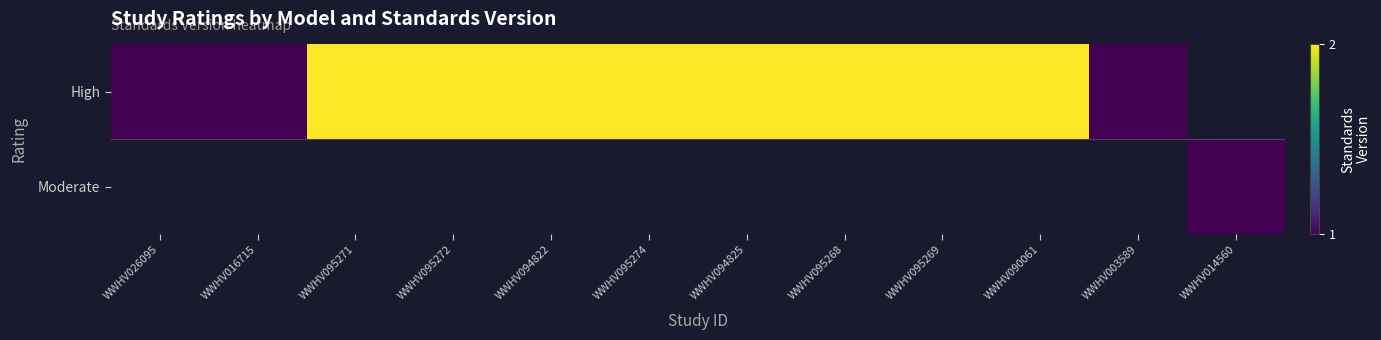

The High series shows 3.4 at WWHV095274. True or false?

False